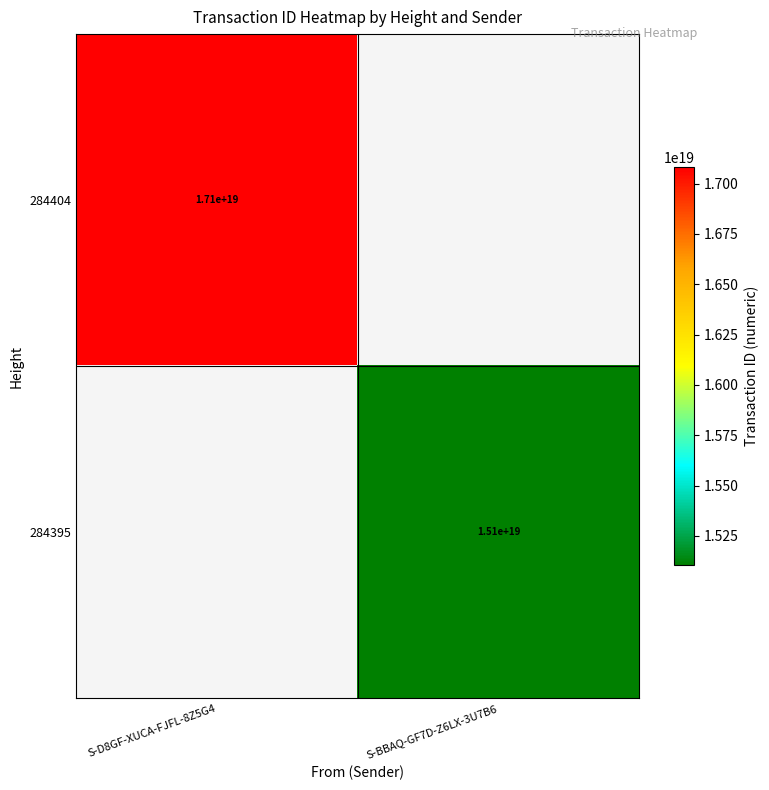

How many series are shown in this chart?

2